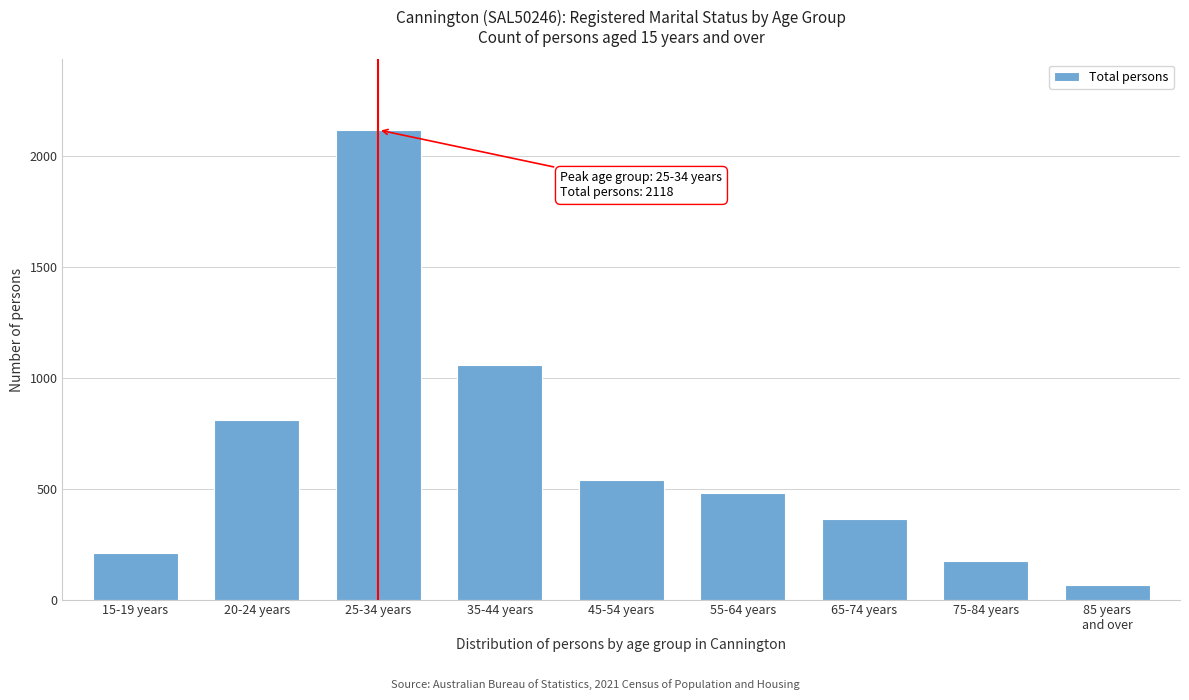

Reading left to right, list all the values displayed in this chart.

209	809	2118	1058	540	479	365	175	66